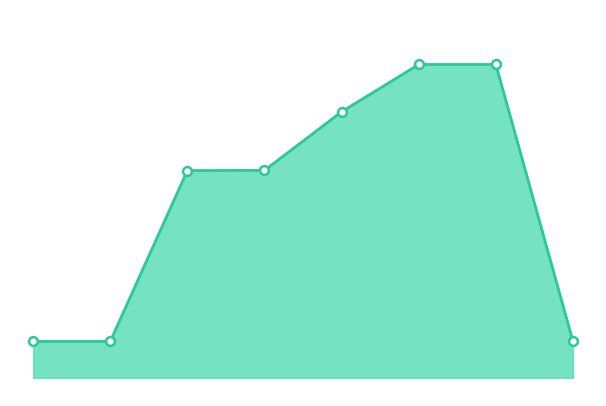

Is this an area chart (filled region under the line)?

Yes